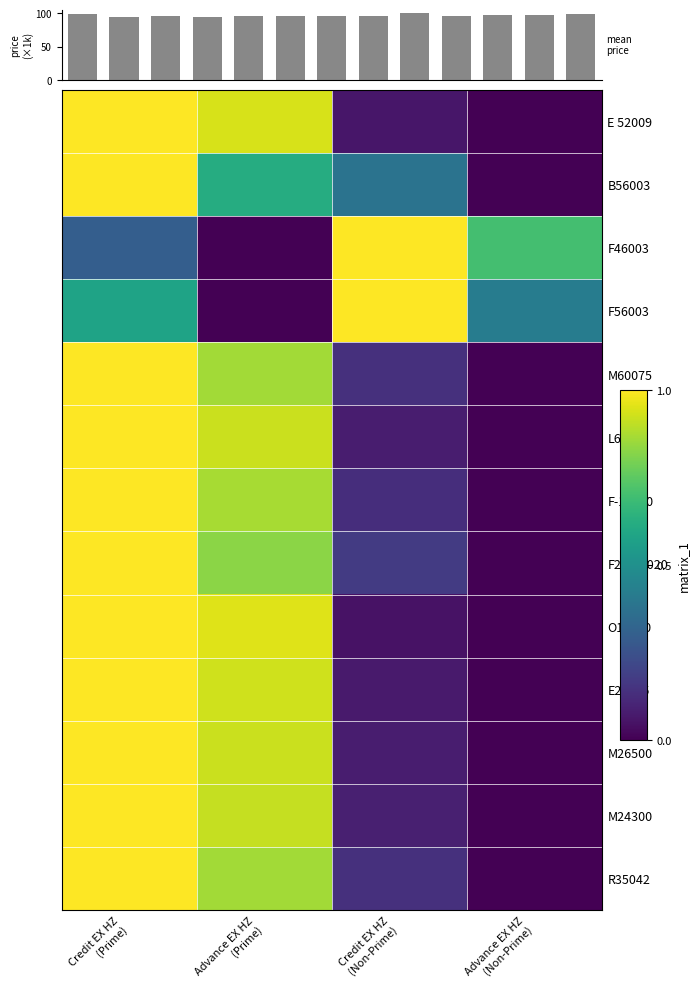

How many values in the B56003 series exceed 0?

3